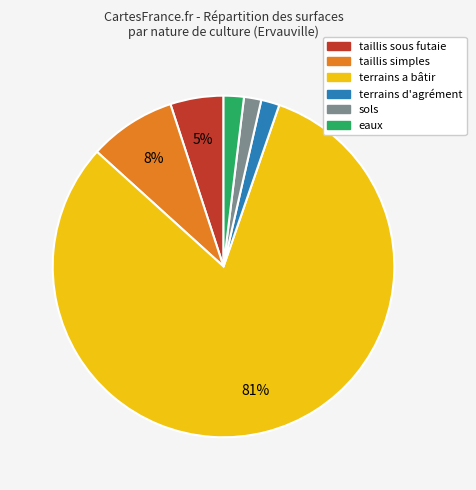

To the nearest percent, what is the average slice percentage?

17%